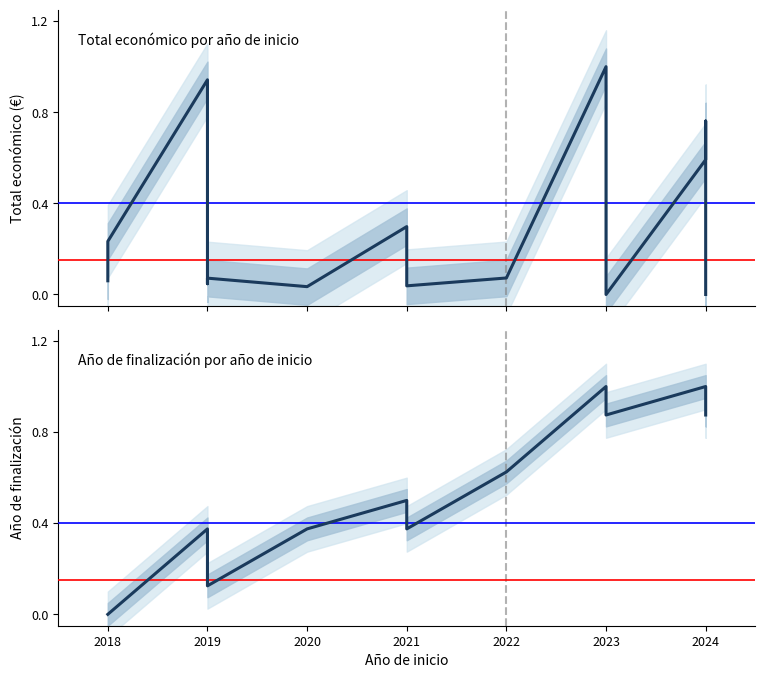

True or false: Total económico por año de inicio has a value of 0.1 at 2019.

False